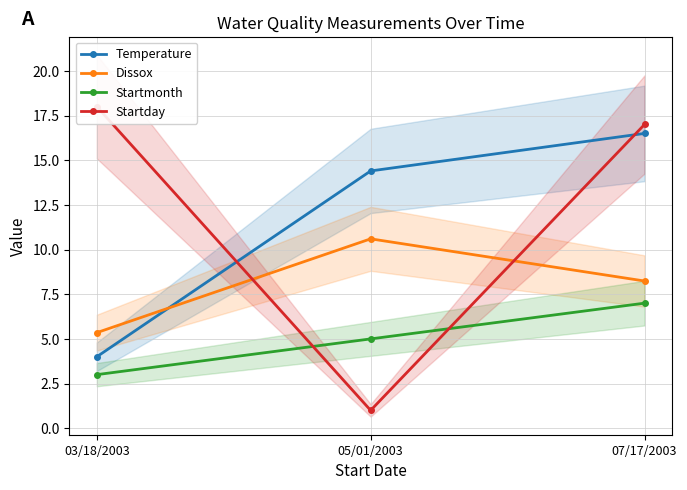

What is the difference between the maximum and minimum values in the Startmonth series?

4.0